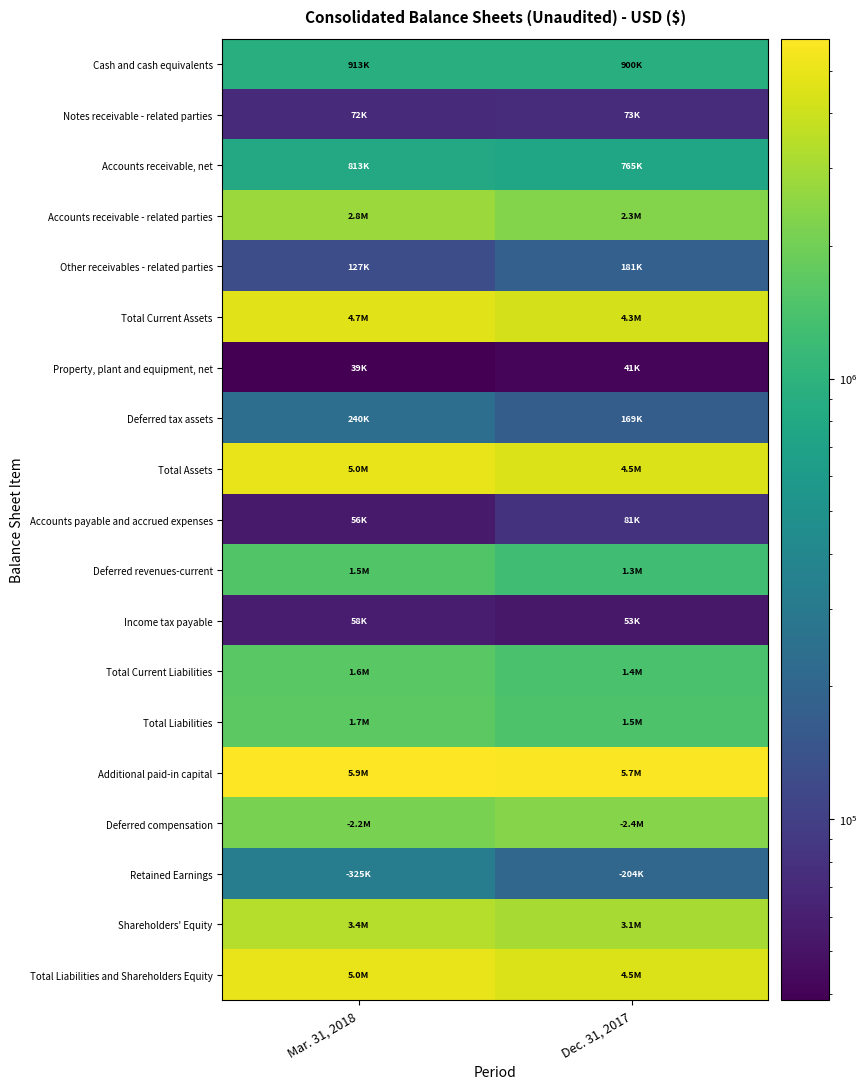

At which category is the sum across all series the highest?

Mar. 31, 2018